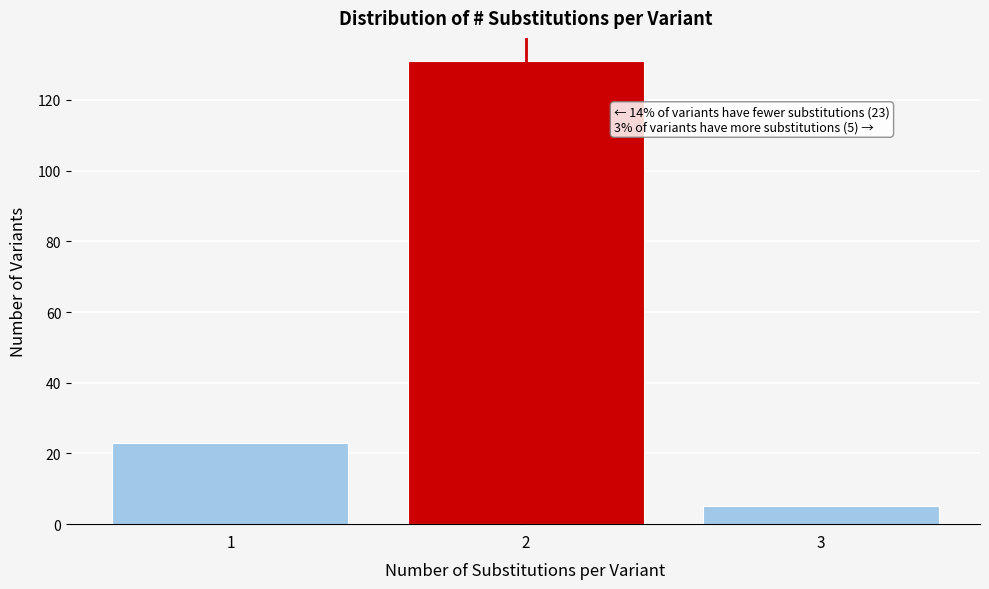

Over which range of the x-axis is the bar tallest?

1.5 to 2.5